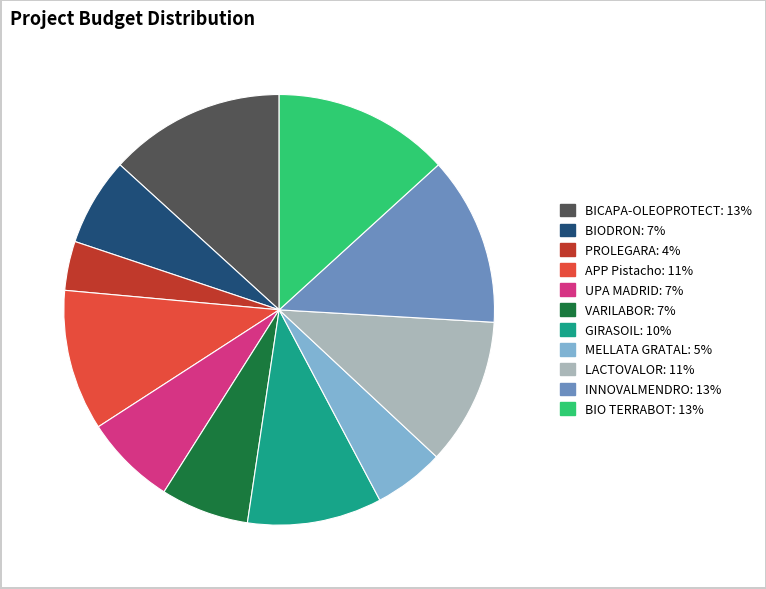

What is the smallest slice in the pie chart?

PROLEGARA